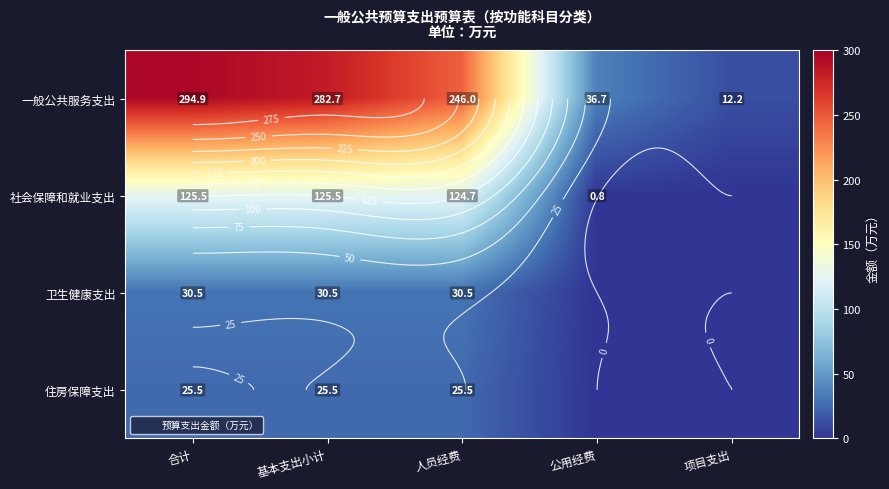

How many positive values does the 社会保障和就业支出 series have?

4